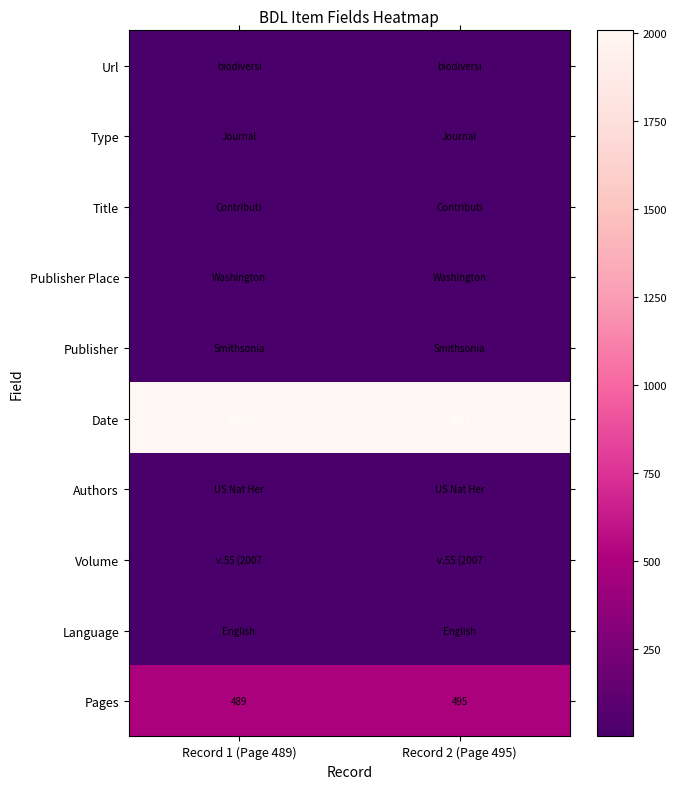

What is the sum of all Pages values?

984.0